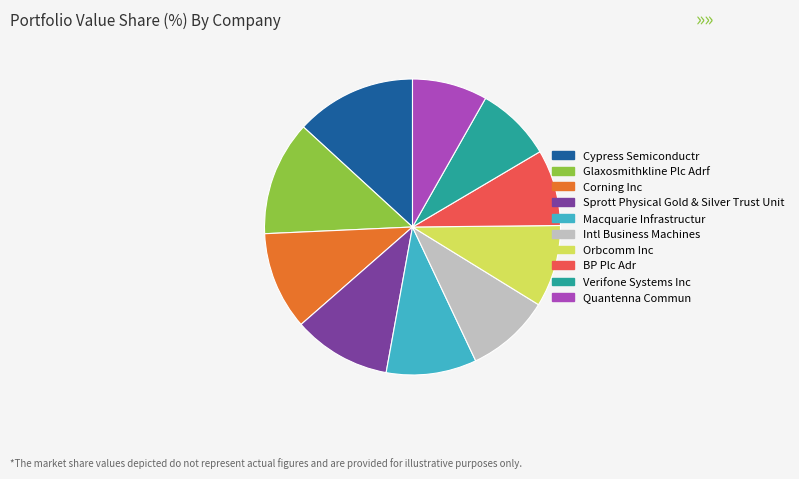

Is there any slice that represents more than half of the pie?

No